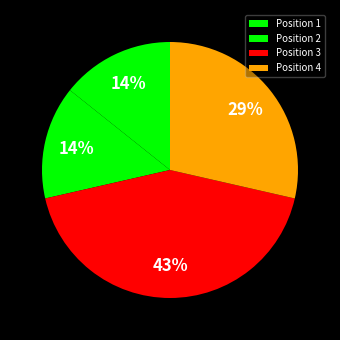

Rank the categories by value from highest to lowest.

3, 4, 1, 2